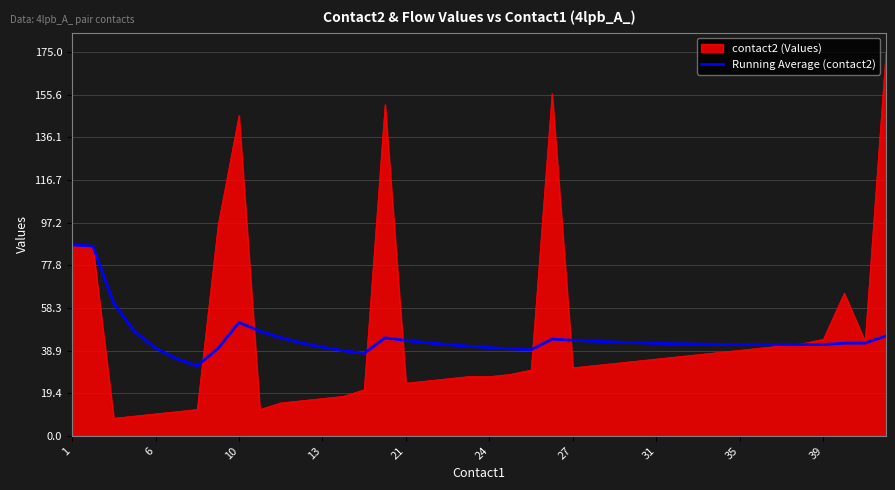

Which series has the largest range (max minus min)?

contact2 (Values)